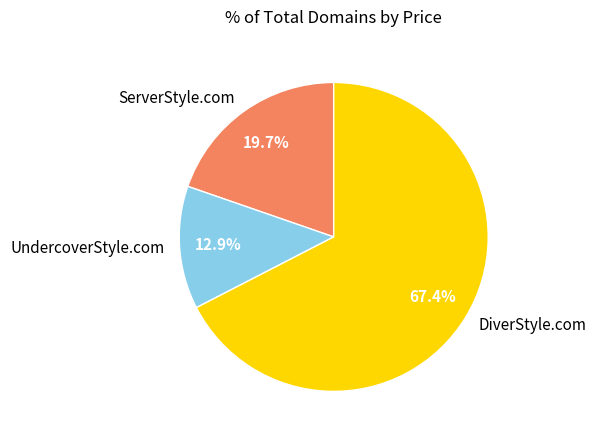

What is the smallest slice in the pie chart?

UndercoverStyle.com